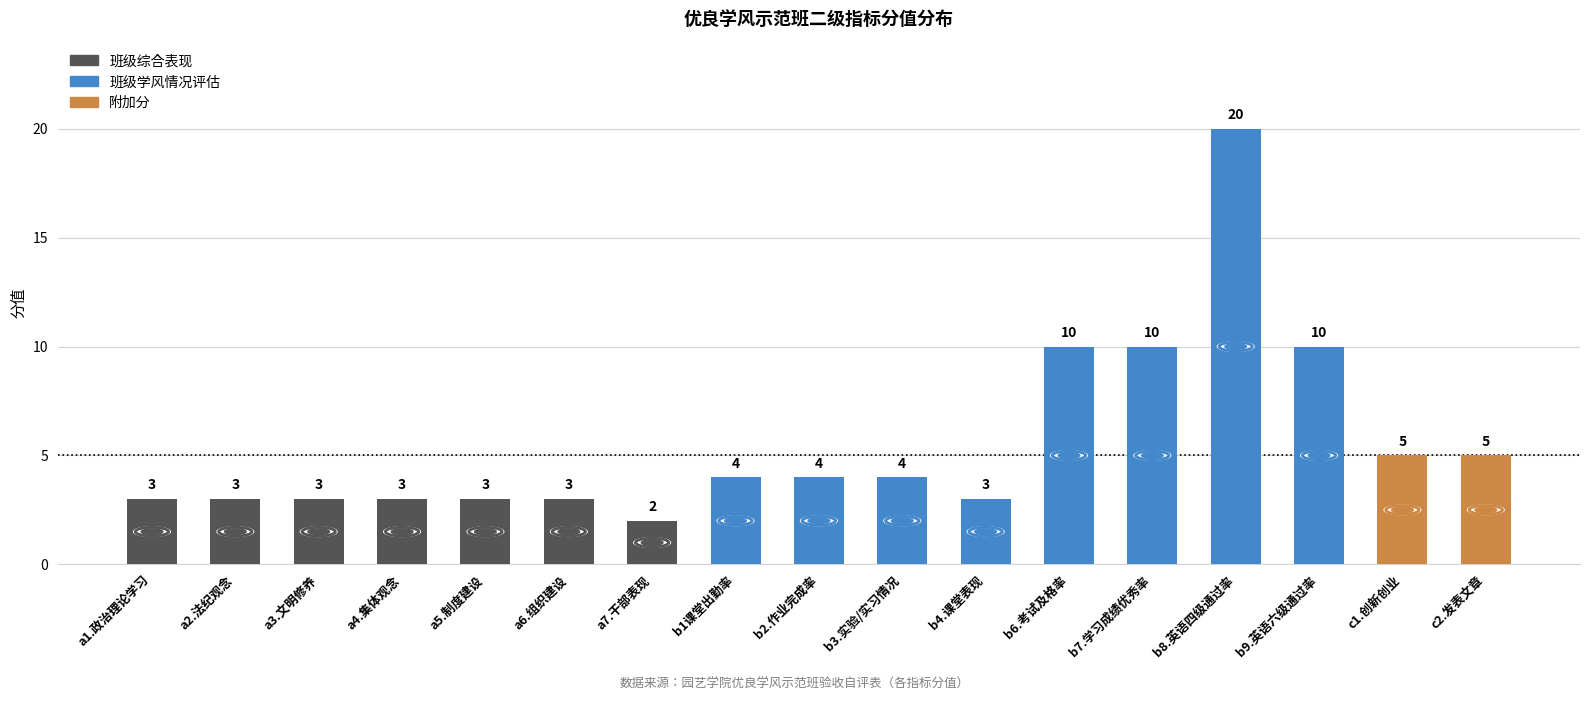

What is the sum of the values at a2.法纪观念 and b4.课堂表现?

6